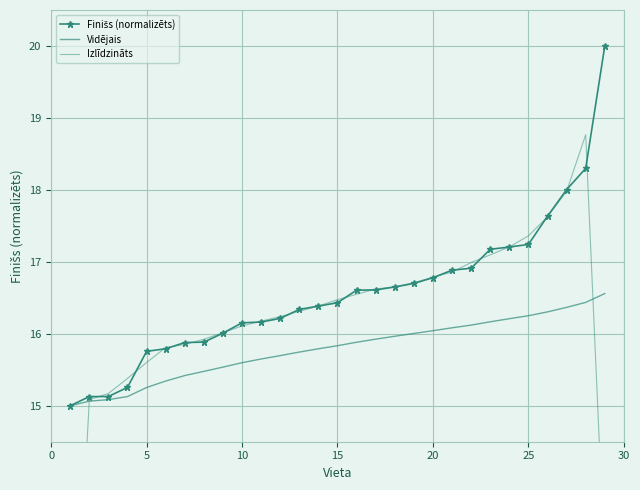

Is it true that Finišs (normalizēts) equals 5.7 at 18?

False